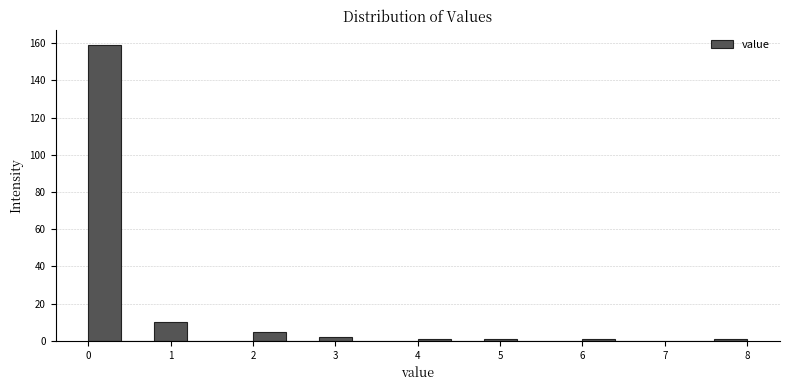

What is the height of the bar covering 0.0 to 0.4 on the x-axis? The values are not printed on the chart, so give them approximately, as read against the axis.

160